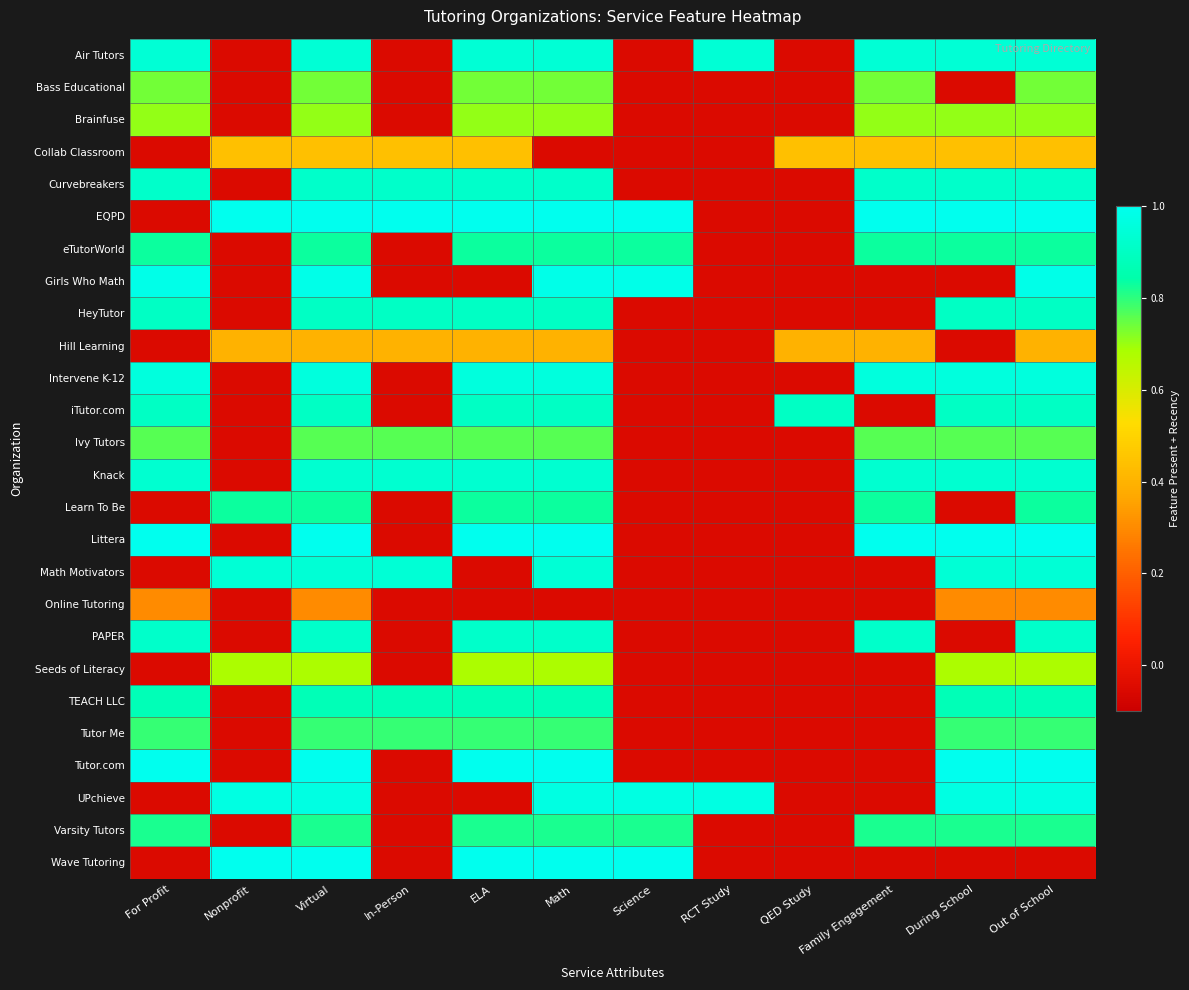

What is the difference between the highest and lowest values at Virtual?

0.7